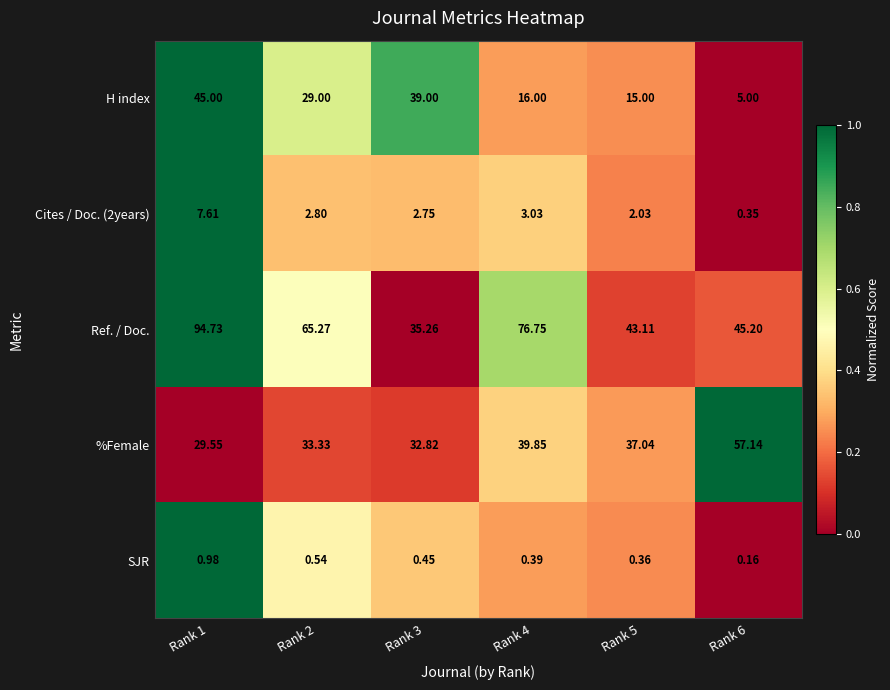

Between Rank 1 and Rank 5, which series saw the biggest shift?

Ref. / Doc.